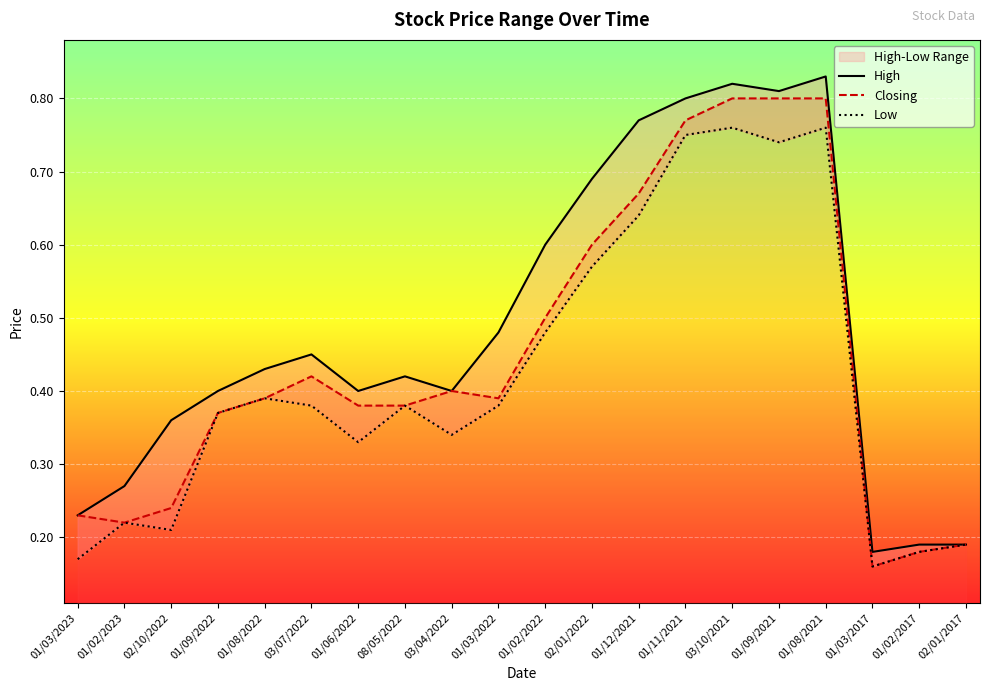

What is the label of the 20th point from the right?

01/03/2023